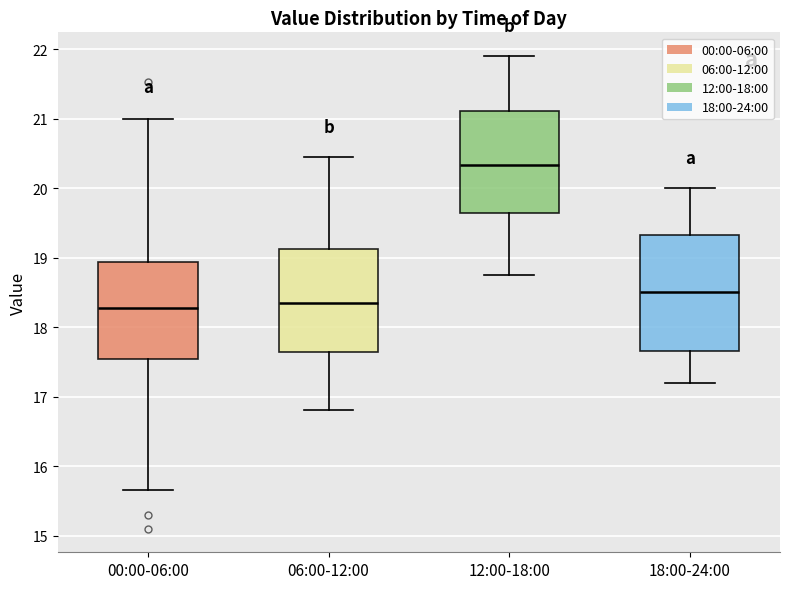

Comparing the boxes themselves (not the whiskers), which one is the tallest?

18:00-24:00